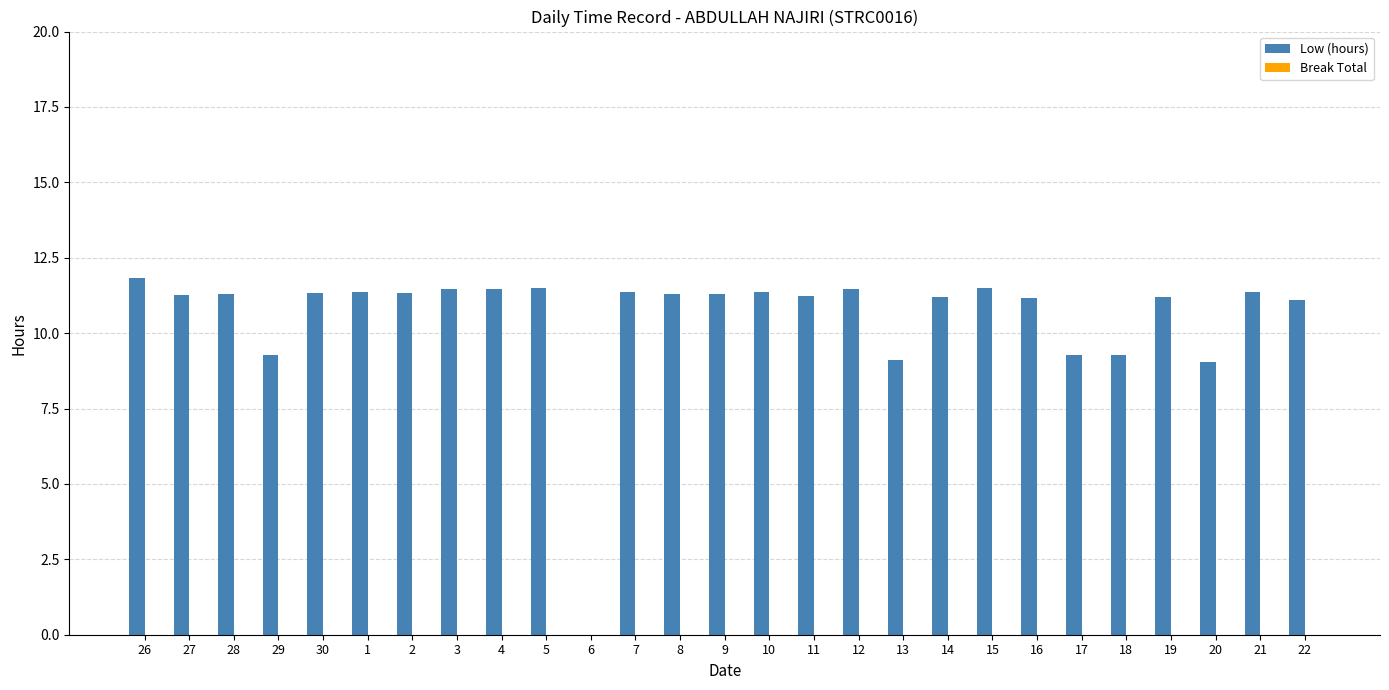

What is the sum of the values at 20 and 28?

20.3